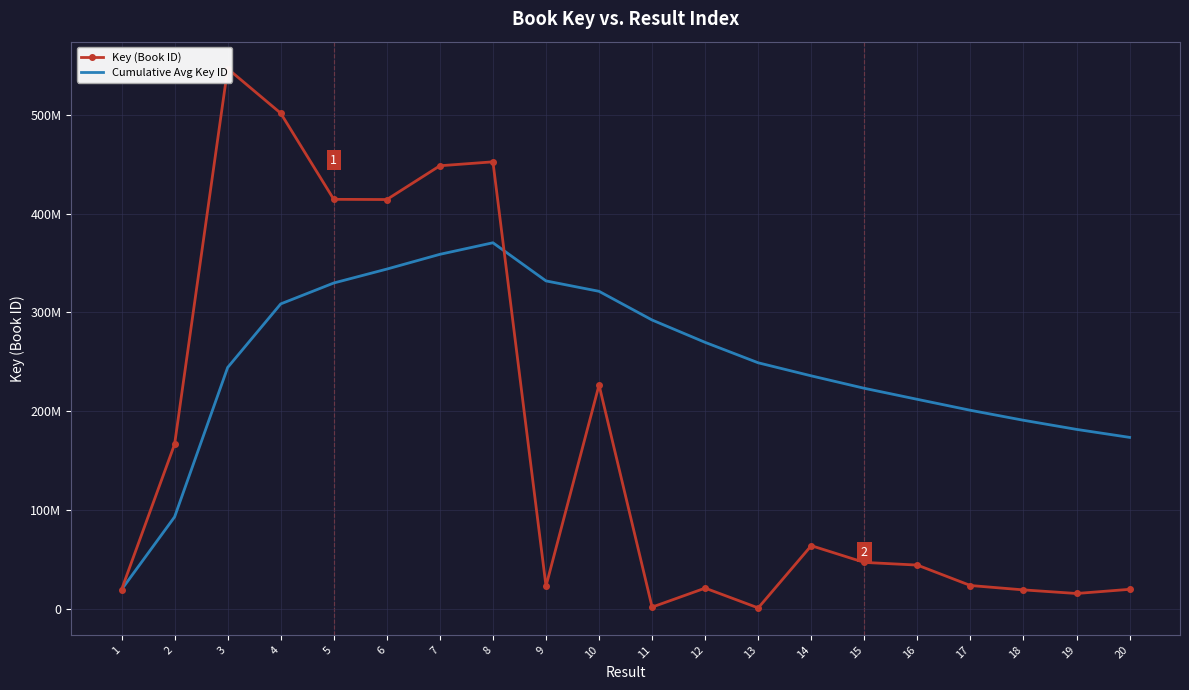

Is this an area chart (filled region under the line)?

No